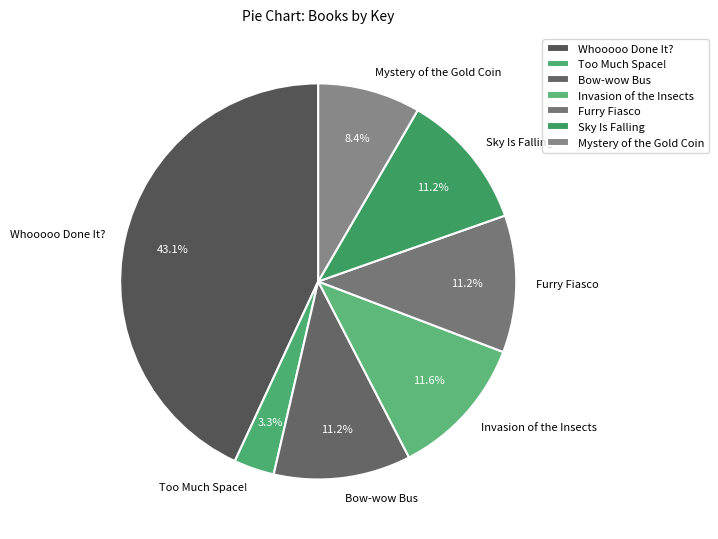

To the nearest percent, what is the difference between the largest and smallest slice percentages?

40%